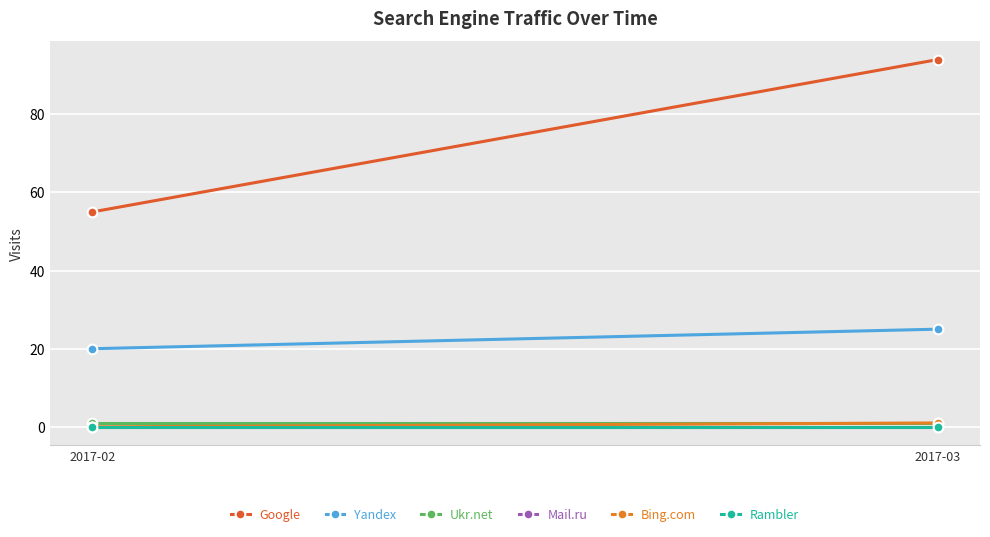

What is the value of the Google point at the 1st from the left?

55